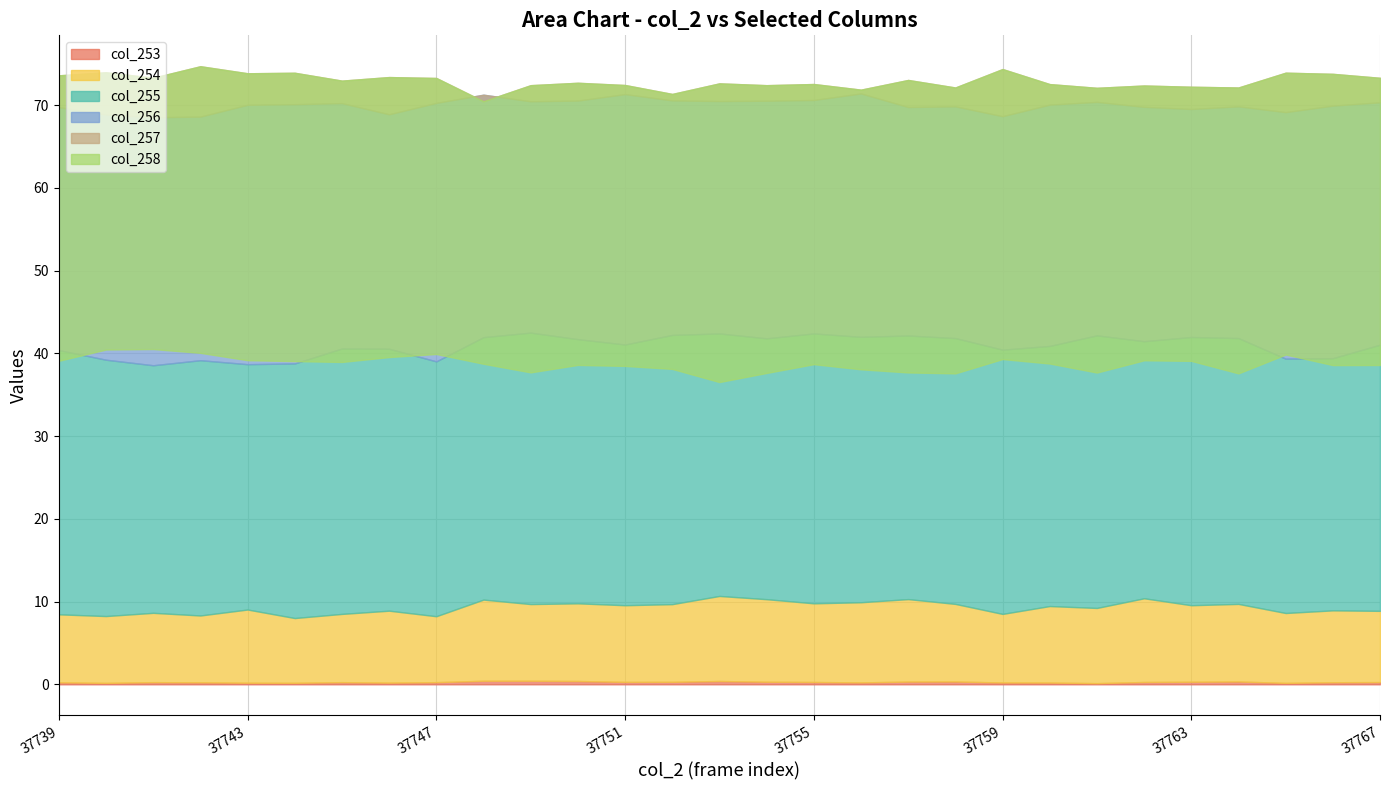

Between 37747 and 37760, which is larger?

37747